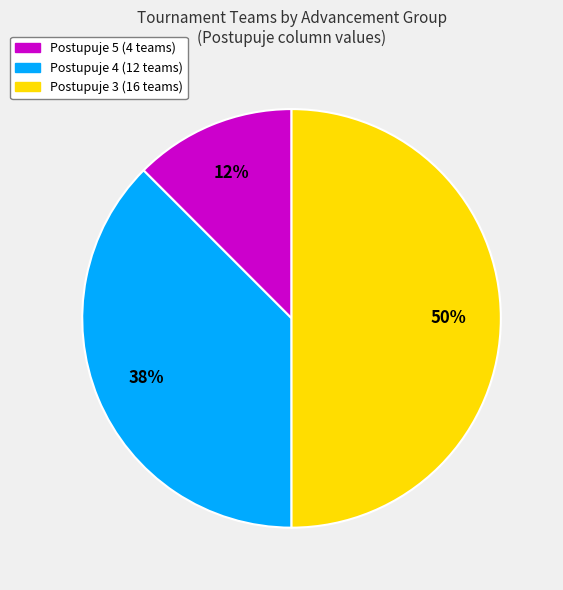

To the nearest percent, what is the average slice percentage?

33%